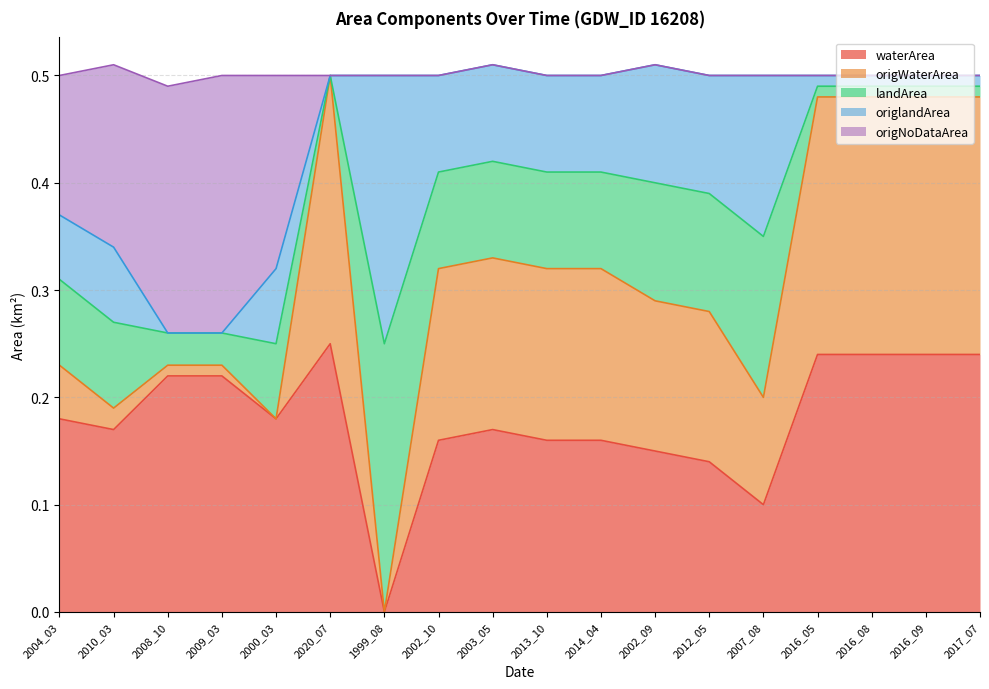

True or false: waterArea and origWaterArea cross at least once.

False